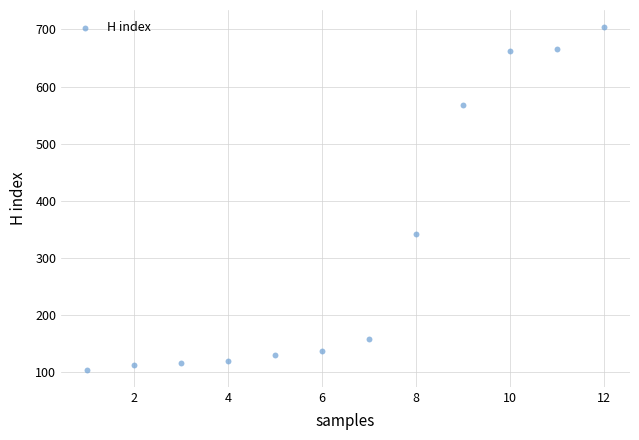

What is the average Y value?

318